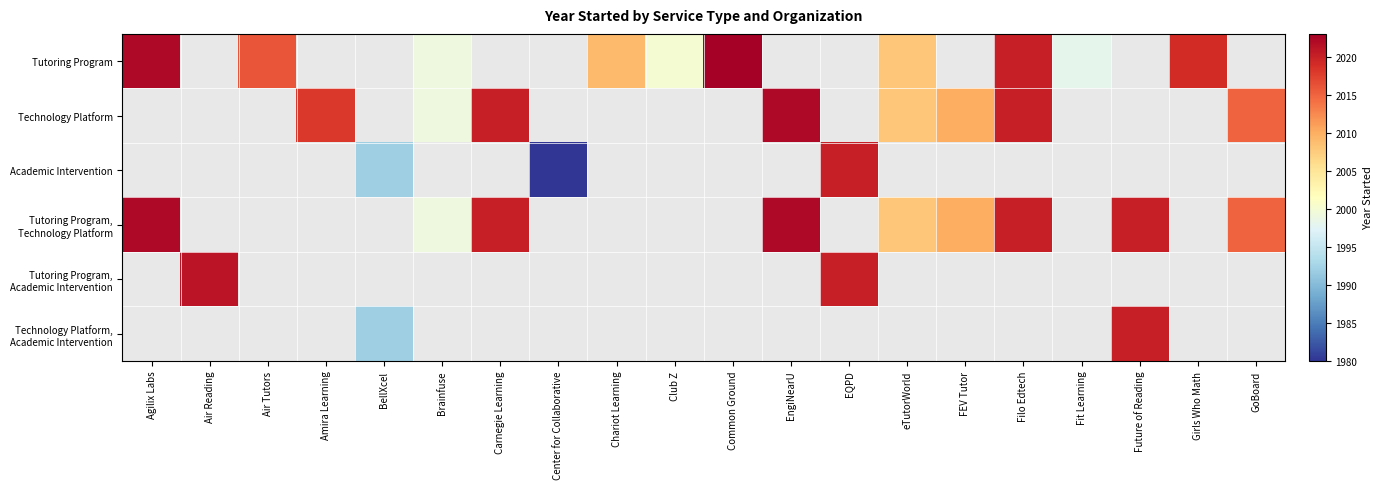

What is the minimum value shown in the chart?

1980.0